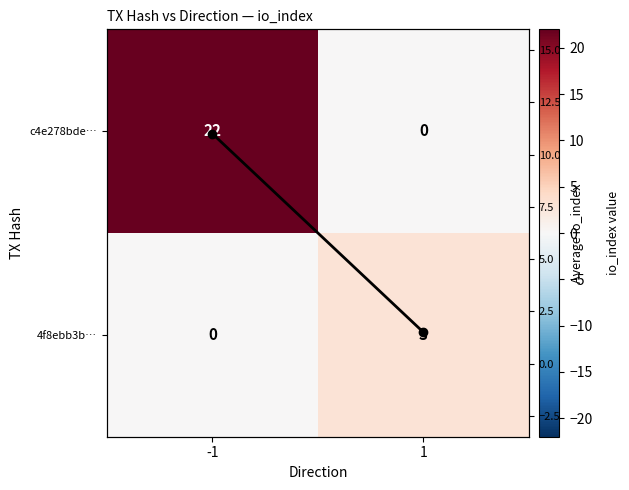

The c4e278bde… series shows 22.0 at -1. True or false?

True